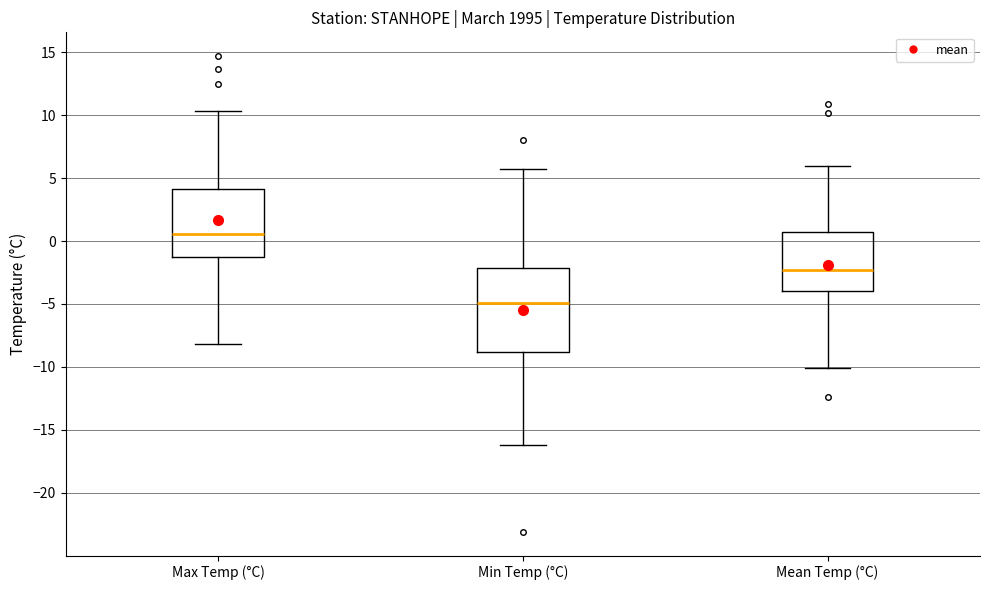

Reading left to right, transcribe this box plot: for each box, give where its median line is, the range the box spans, and where its two whiskers end, as read against the y-axis. The values are not printed on the chart, so give them approximately, as read against the axis.

Max Temp (°C): median 0.5, box -1.5 to 4.0, whiskers -8.0 to 10.5
Min Temp (°C): median -5.0, box -9.0 to -2.0, whiskers -16.0 to 5.5
Mean Temp (°C): median -2.5, box -4.0 to 0.5, whiskers -10.0 to 6.0